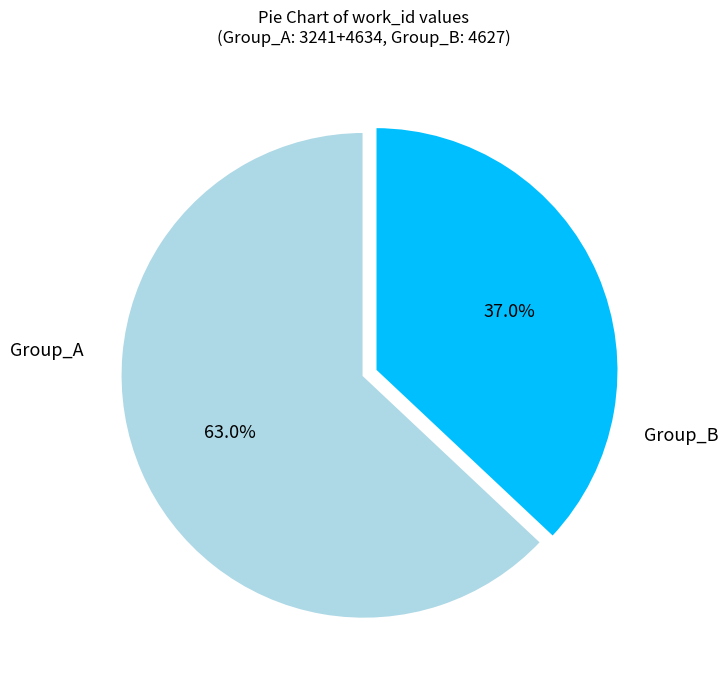

Is there a majority slice in this chart?

Yes